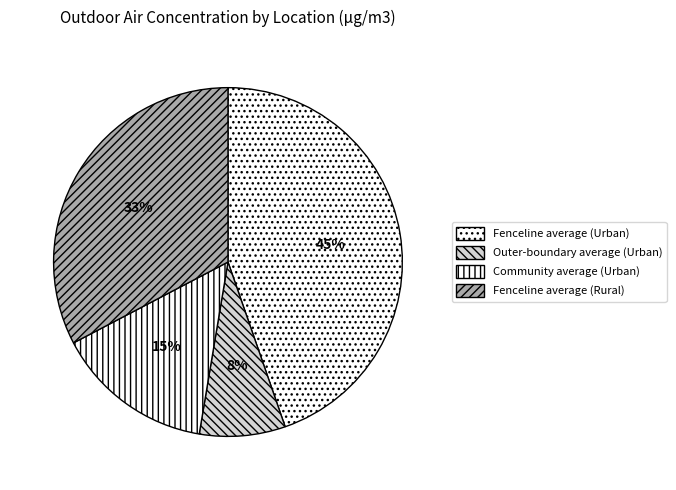

Rank the categories by value from highest to lowest.

Fenceline average (Urban), Fenceline average (Rural), Community average (Urban), Outer-boundary average (Urban)